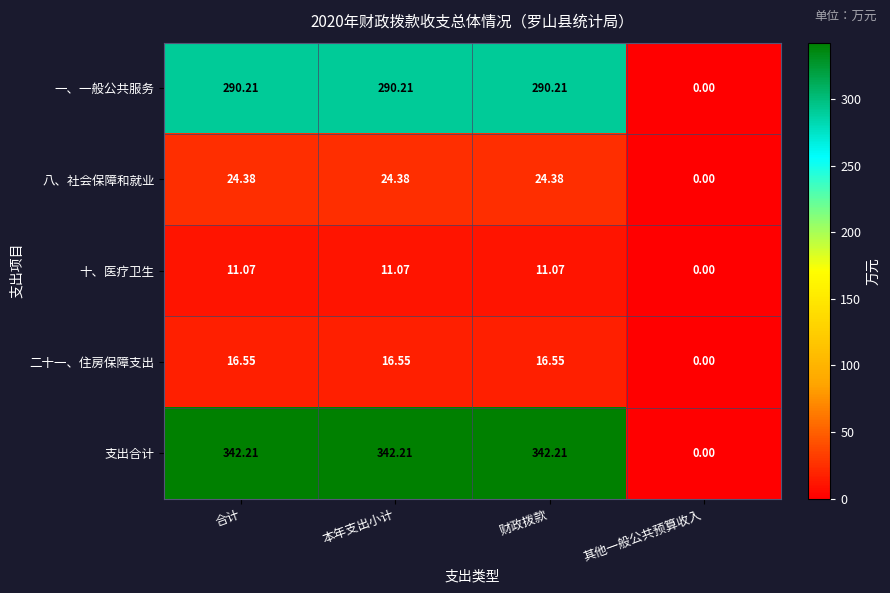

At 合计, list the series in order from smallest to largest.

十、医疗卫生, 二十一、住房保障支出, 八、社会保障和就业, 一、一般公共服务, 支出合计